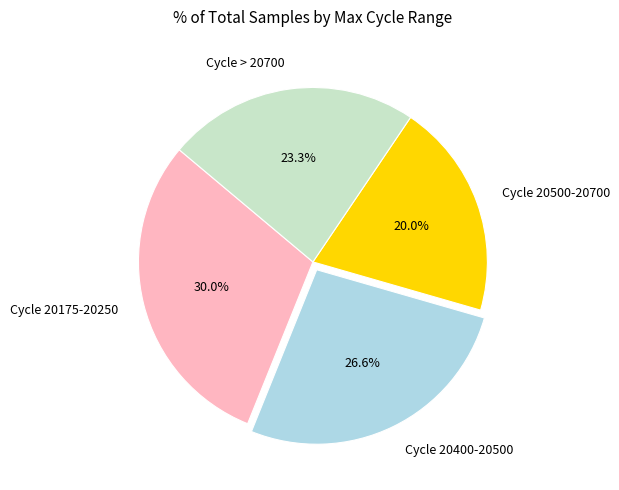

What is the largest slice in the pie chart?

Cycle 20175-20250